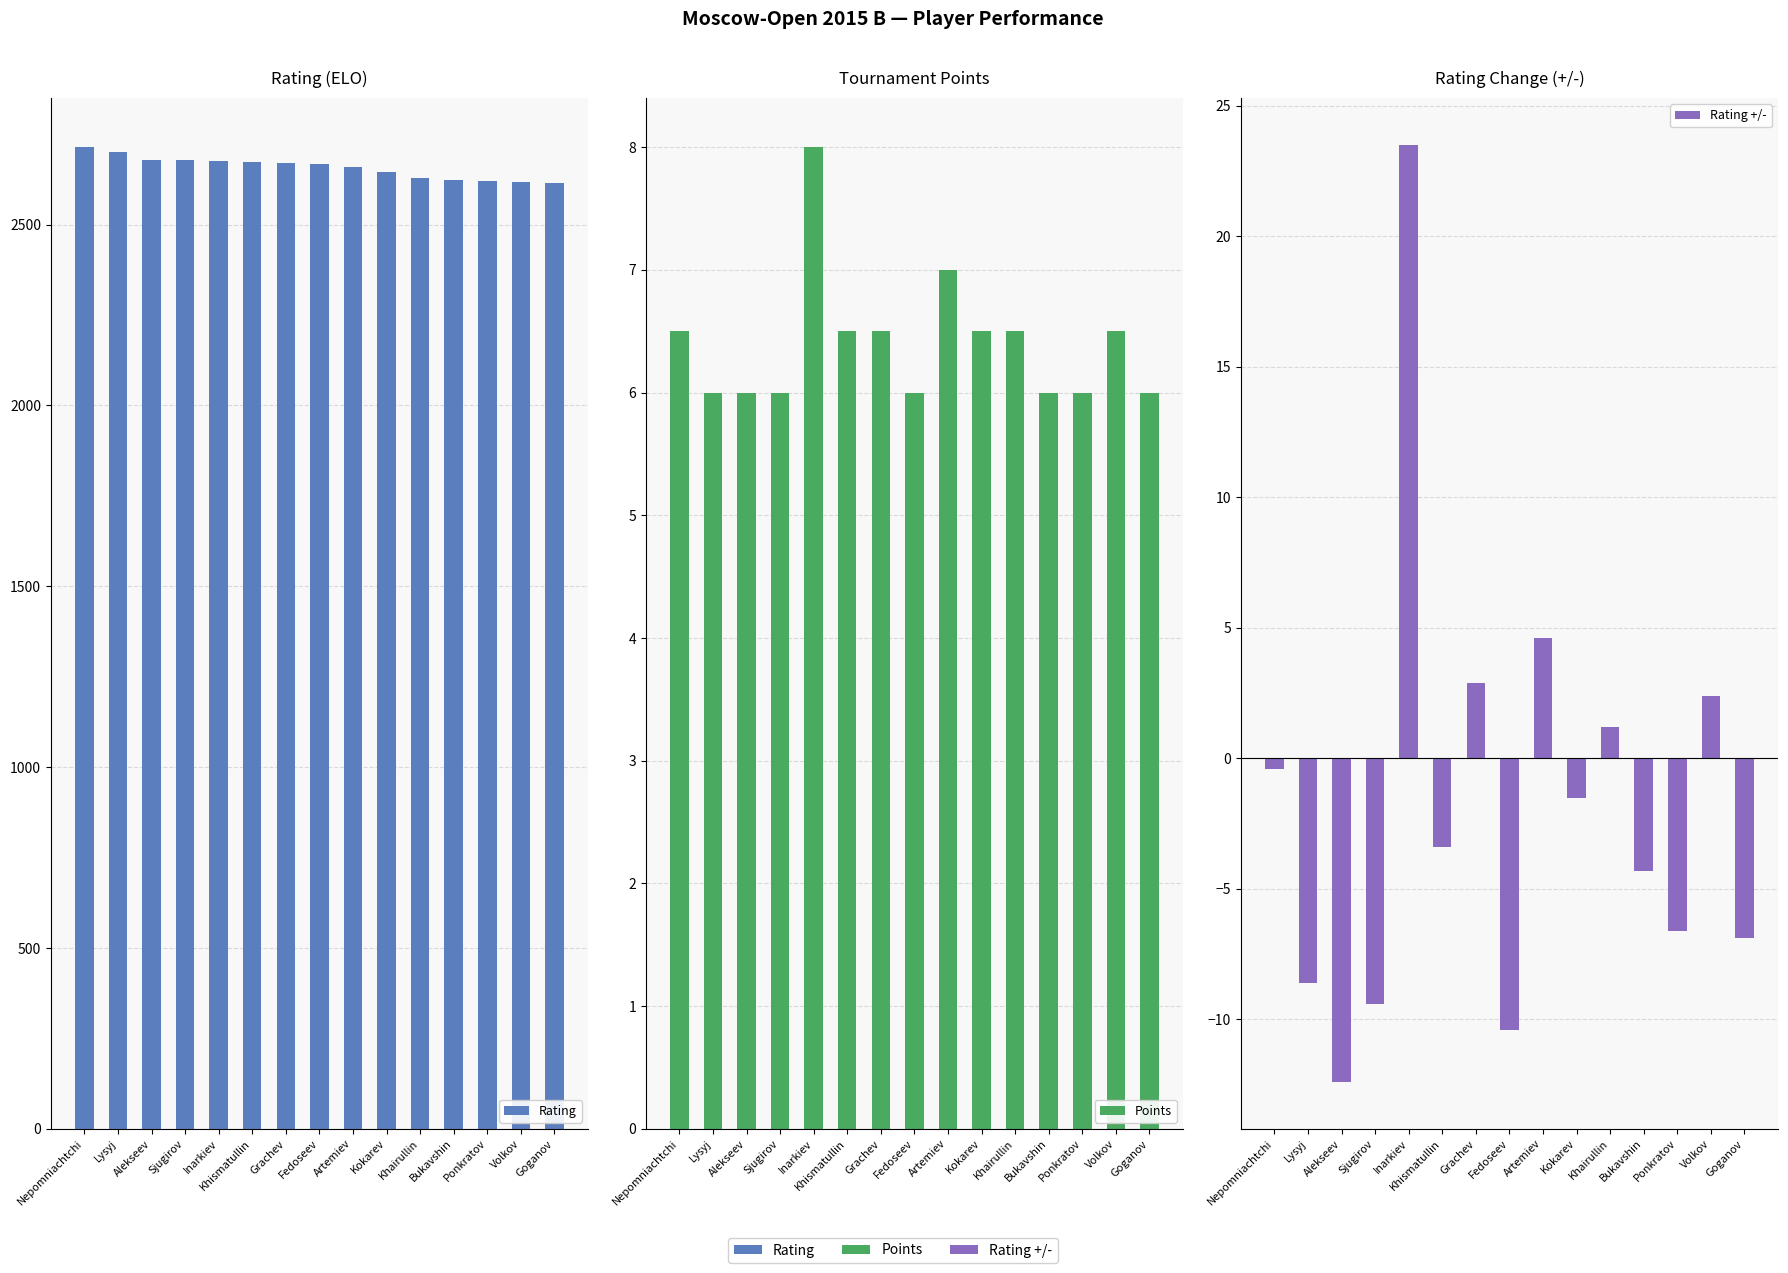

What is the value of the Rating +/- bar at the 1st from the left?

-0.4